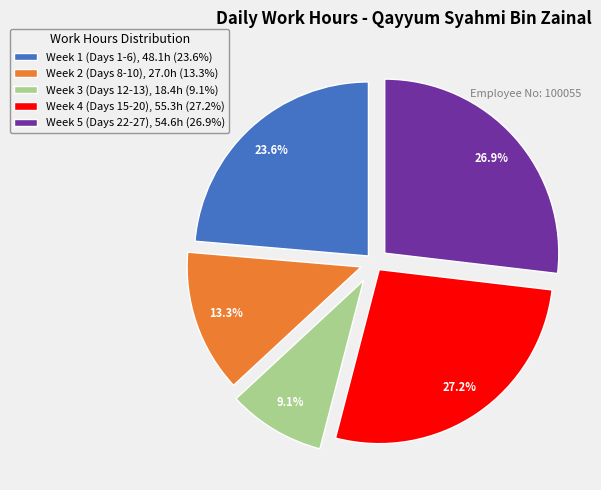

What portion of the pie excludes Week 4 (Days 15-20), 55.3h (27.2%)?

72.8%